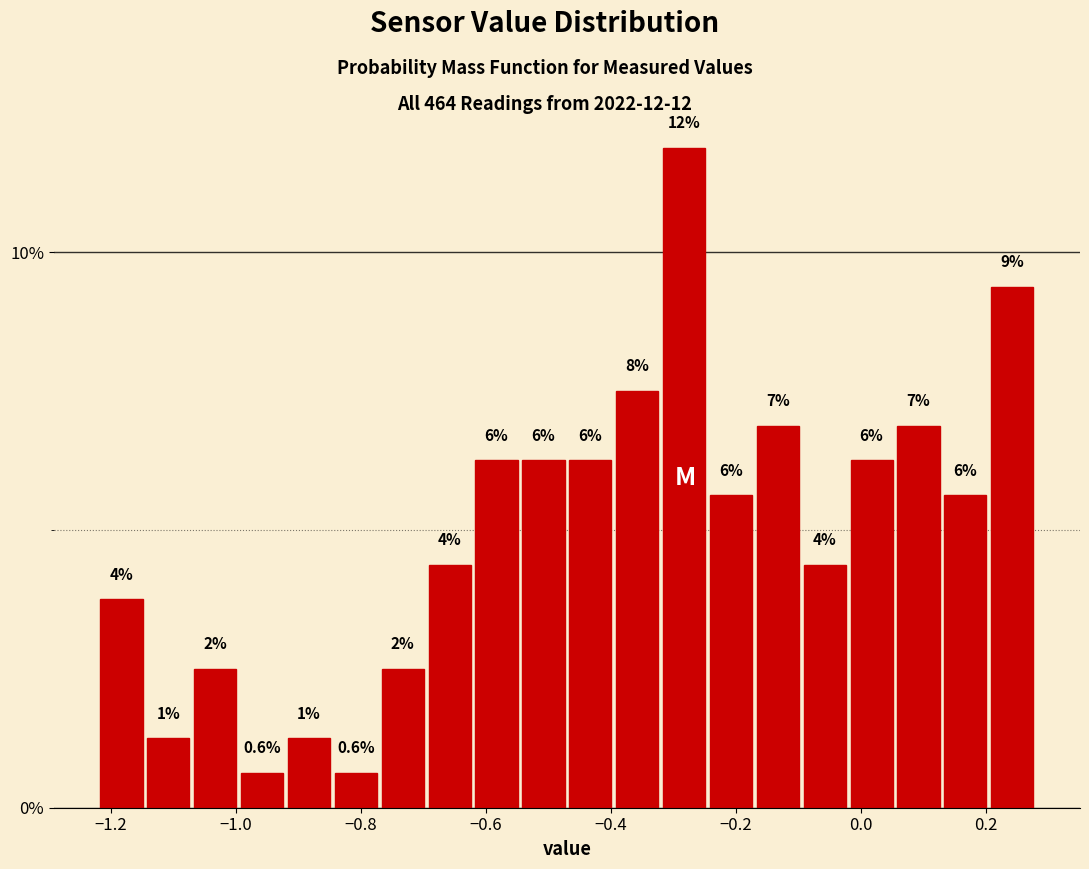

Around what value on the x-axis is the tallest bar? Give the approximate position of its centre, as read against the axis.

-0.28